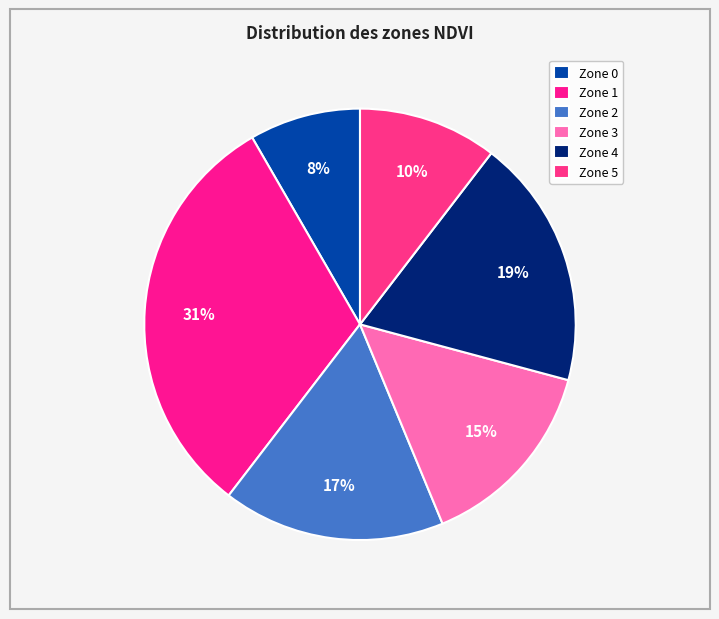

Is the sum of Zone 4 and Zone 5 greater than half?

No